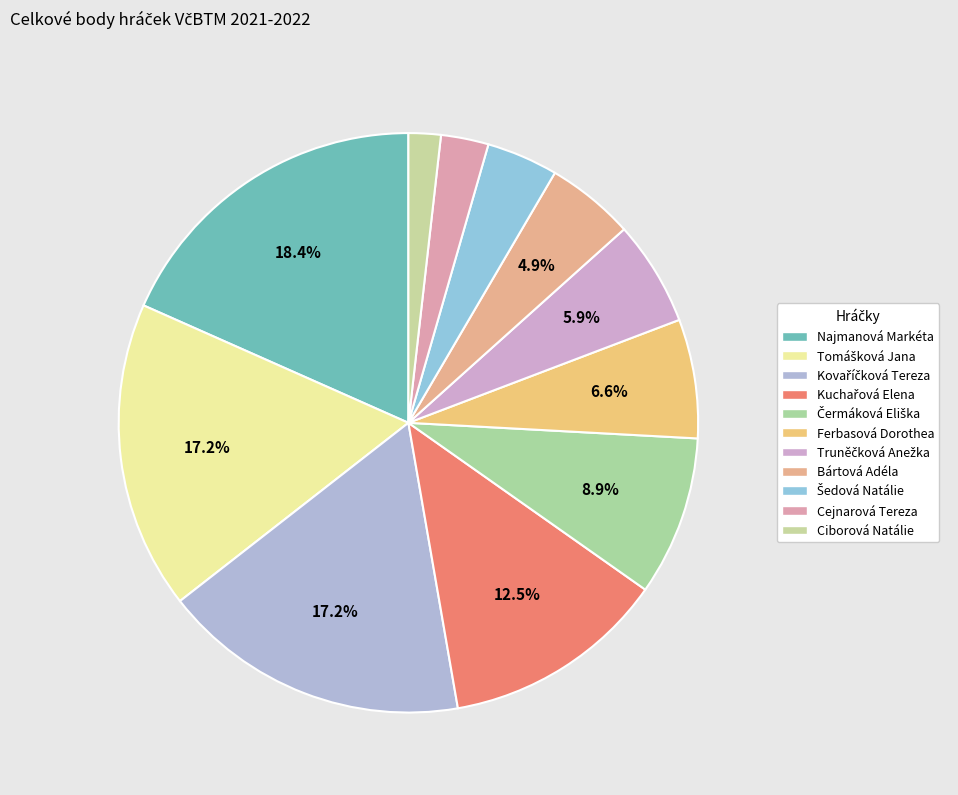

Count the number of slices in the pie.

11